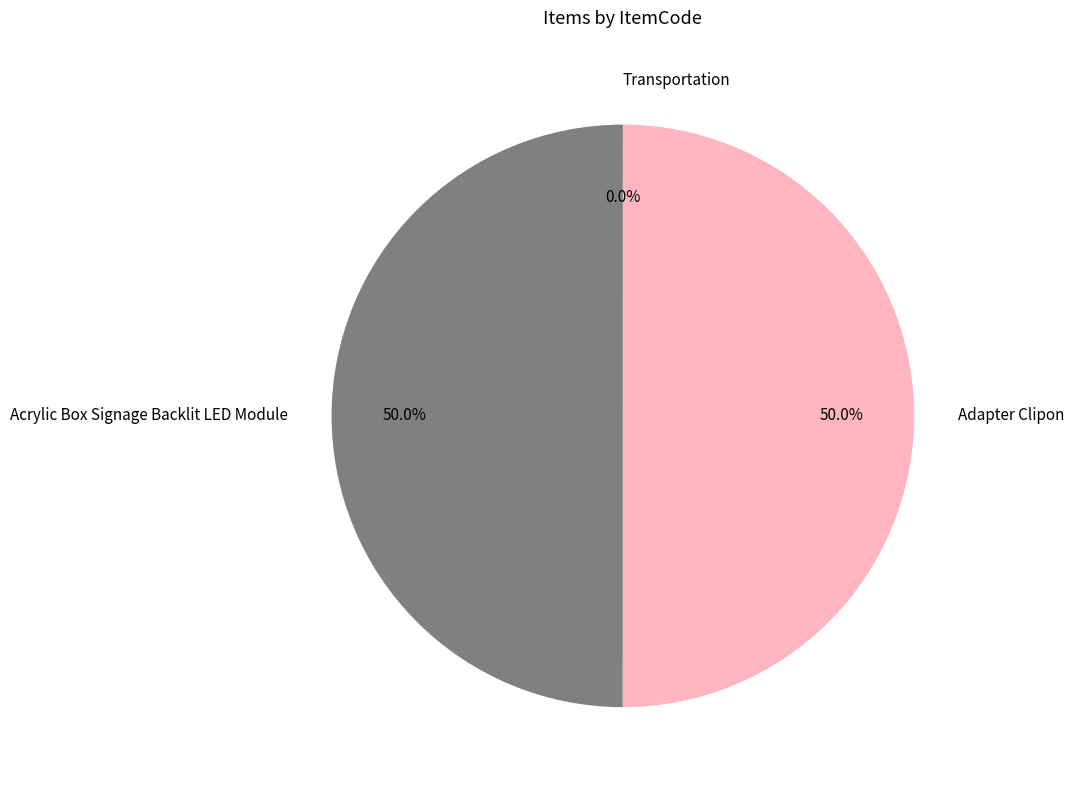

Is the sum of Acrylic Box Signage Backlit LED Module and Adapter Clipon greater than half?

Yes